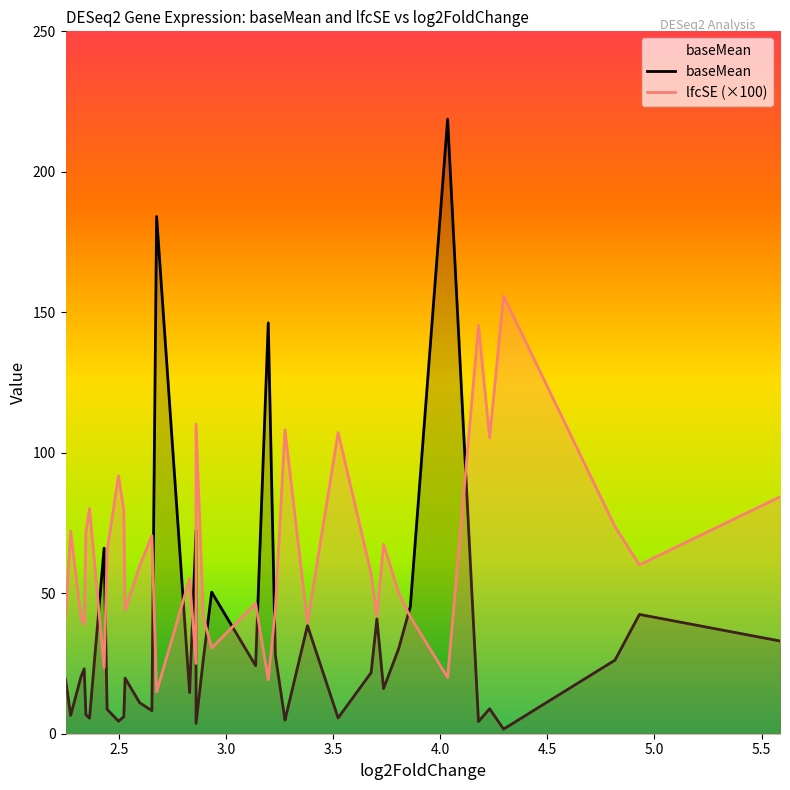

Is it true that lfcSE equals 0.6 at 24?

True